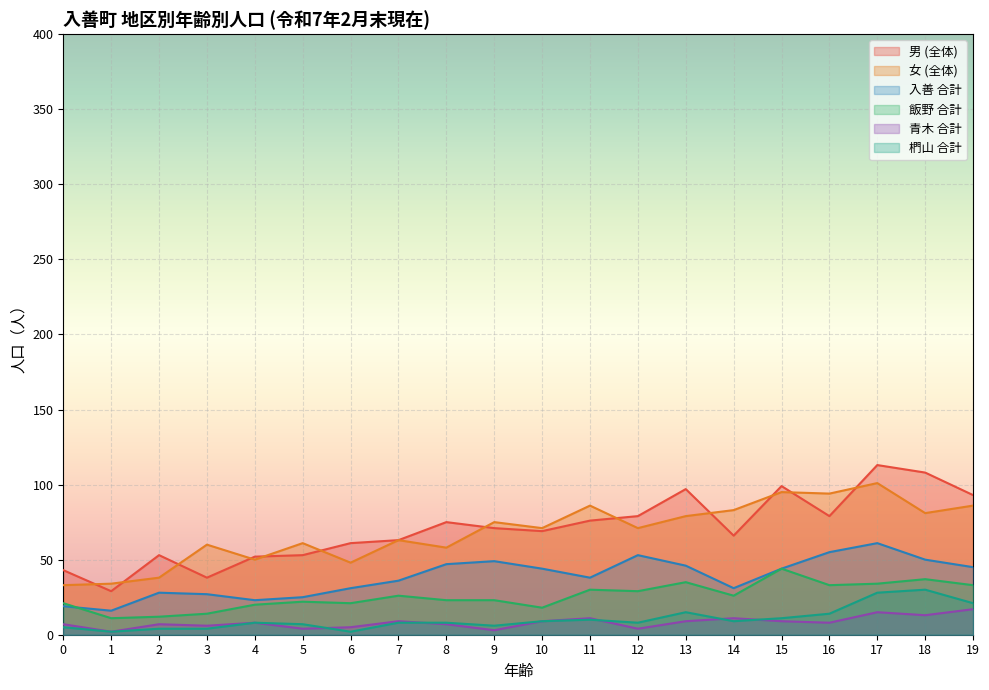

Reading left to right, transcribe all the data shown in this chart.

男 (全体): 43	29	53	38	52	53	61	63	75	71	69	76	79	97	66	99	79	113	108	93
女 (全体): 33	34	38	60	50	61	48	63	58	75	71	86	71	79	83	95	94	101	81	86
入善 合計: 19	16	28	27	23	25	31	36	47	49	44	38	53	46	31	44	55	61	50	45
飯野 合計: 21	11	12	14	20	22	21	26	23	23	18	30	29	35	26	44	33	34	37	33
青木 合計: 7	2	7	6	8	4	5	9	7	3	9	11	4	9	11	9	8	15	13	17
椚山 合計: 5	2	4	4	8	7	2	8	8	6	9	10	8	15	9	11	14	28	30	21